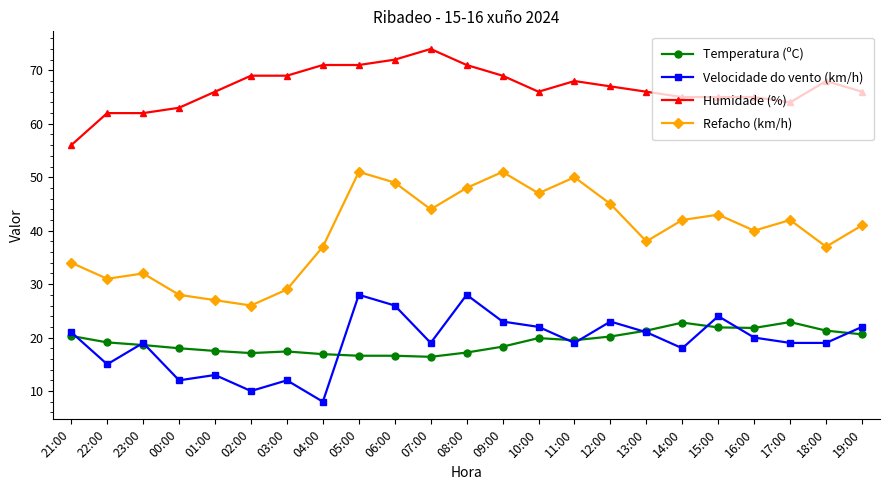

What is the smallest value displayed?

8.0